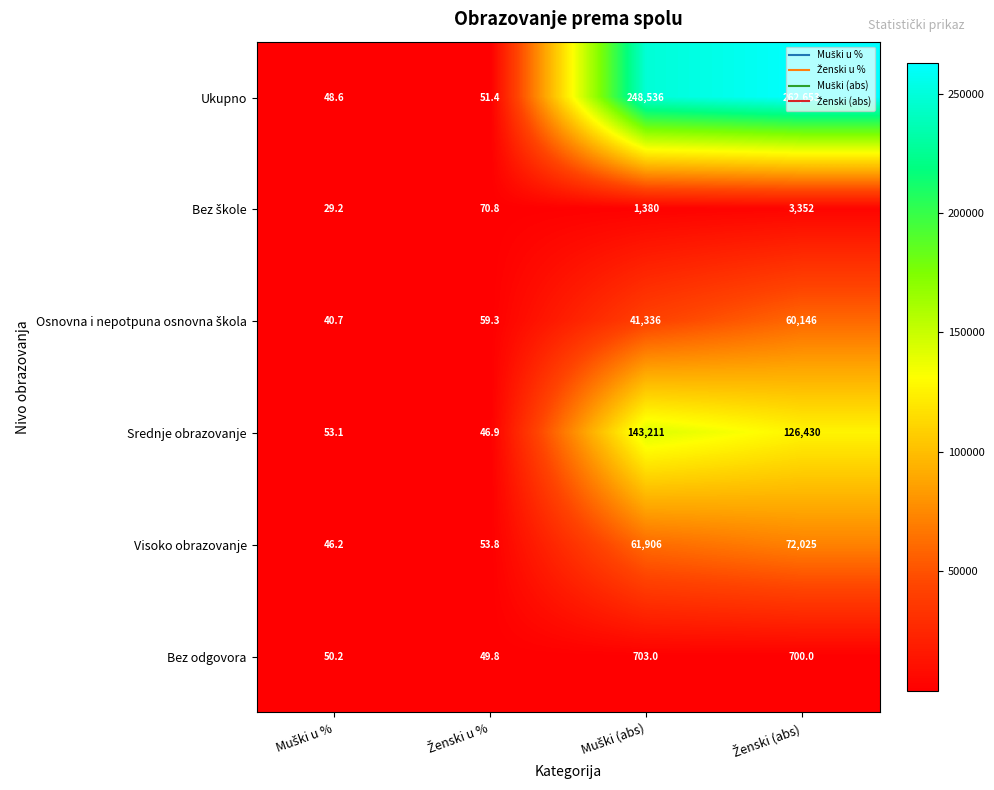

What is the minimum value shown in the chart?

29.2